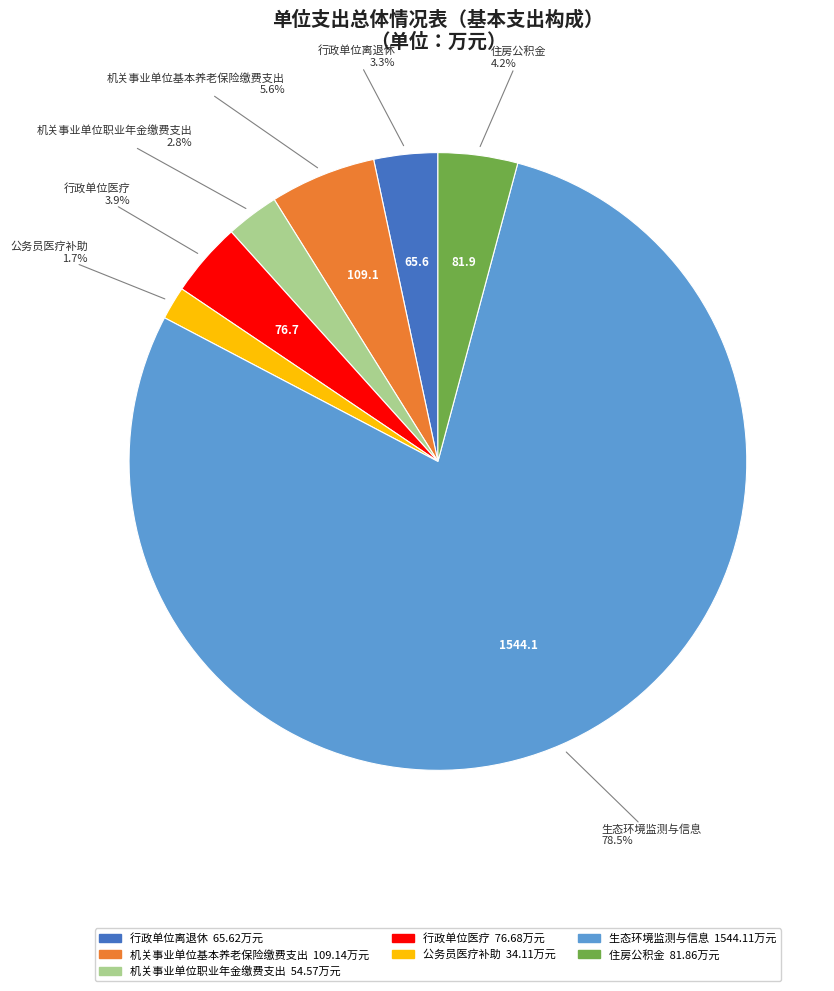

To the nearest percent, what percentage of the pie is 行政单位离退休?

3%